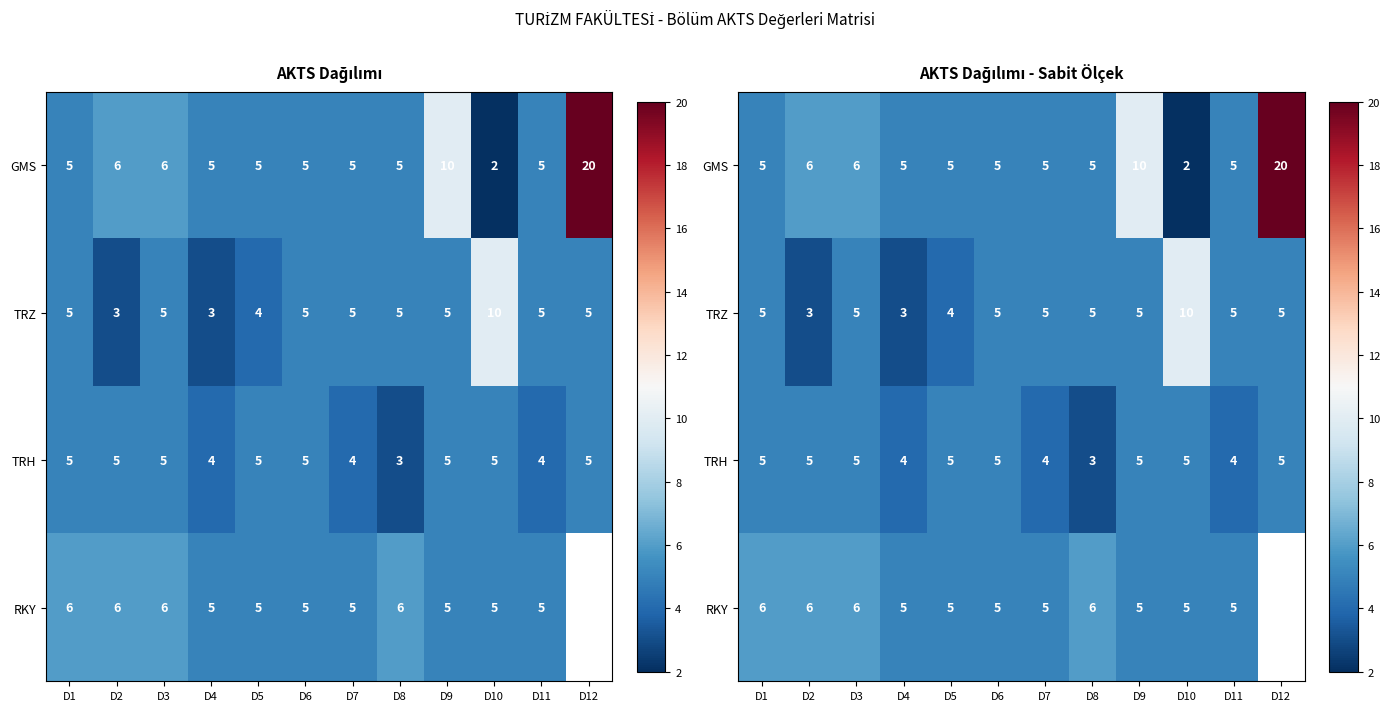

Between D5 and D2, which is larger?

D2